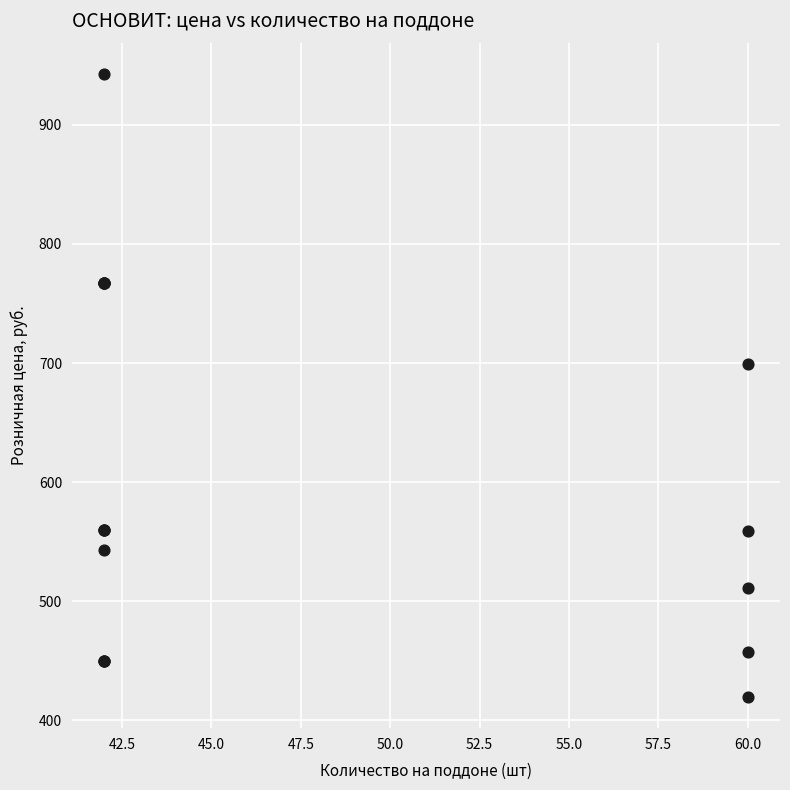

What Y value in the scatter plot is closest to 681?

699.3